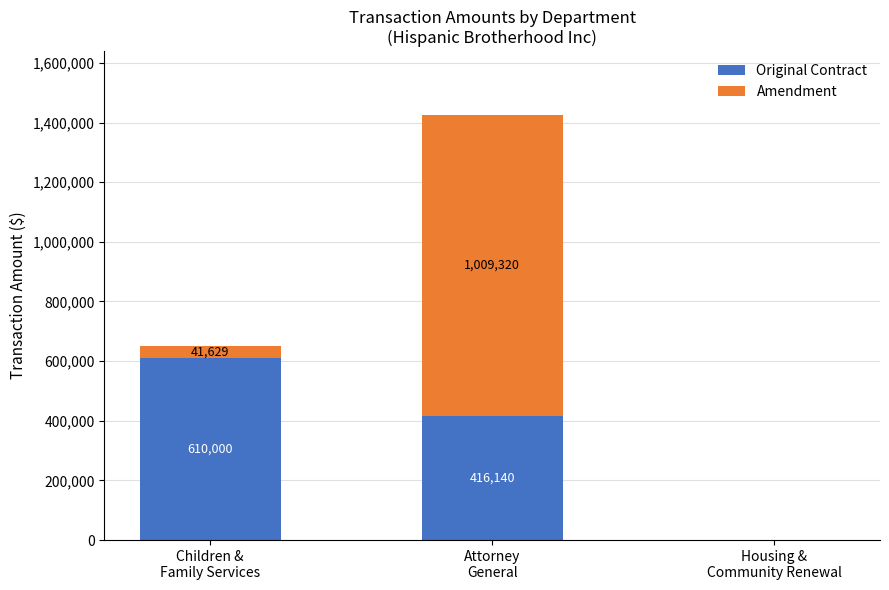

Count the number of data series in this chart.

2